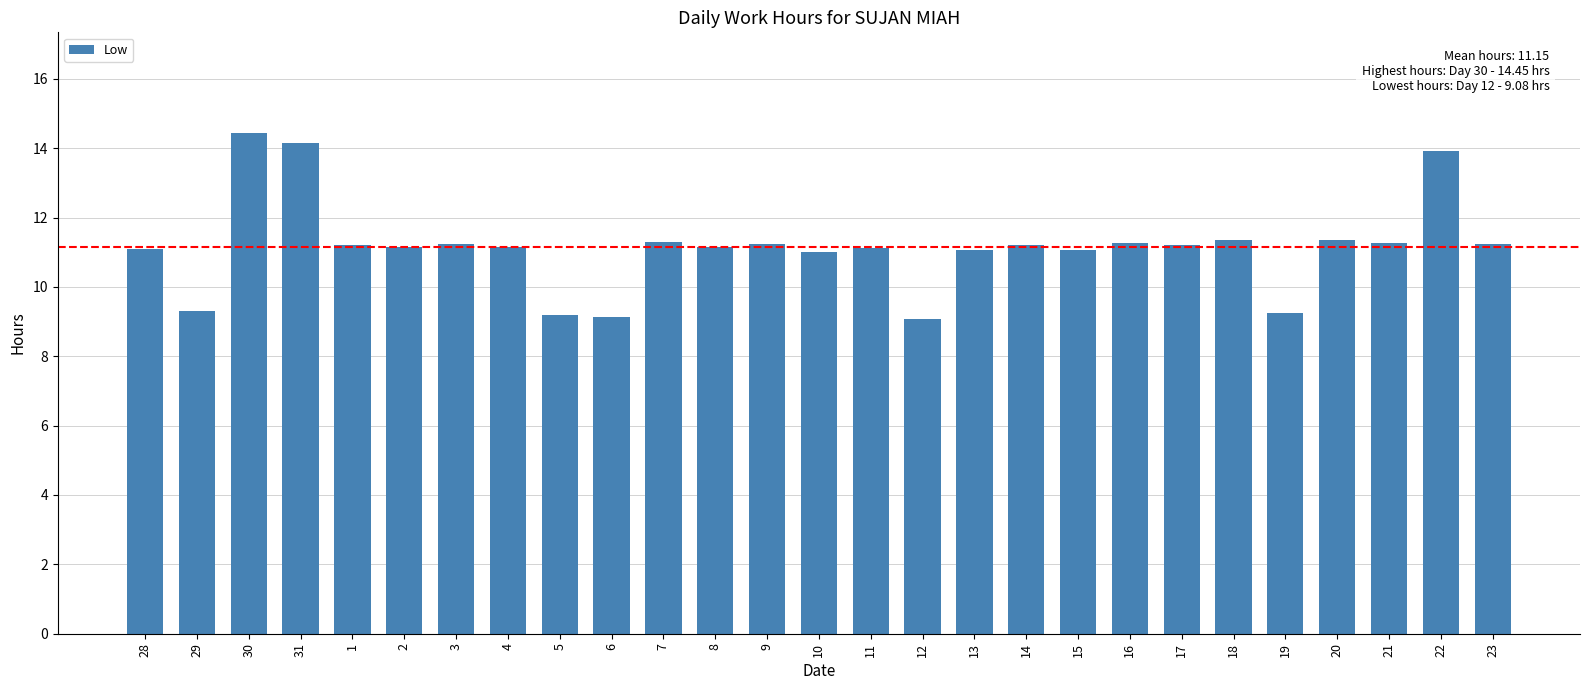

What is the label of the 14th bar from the right?

10